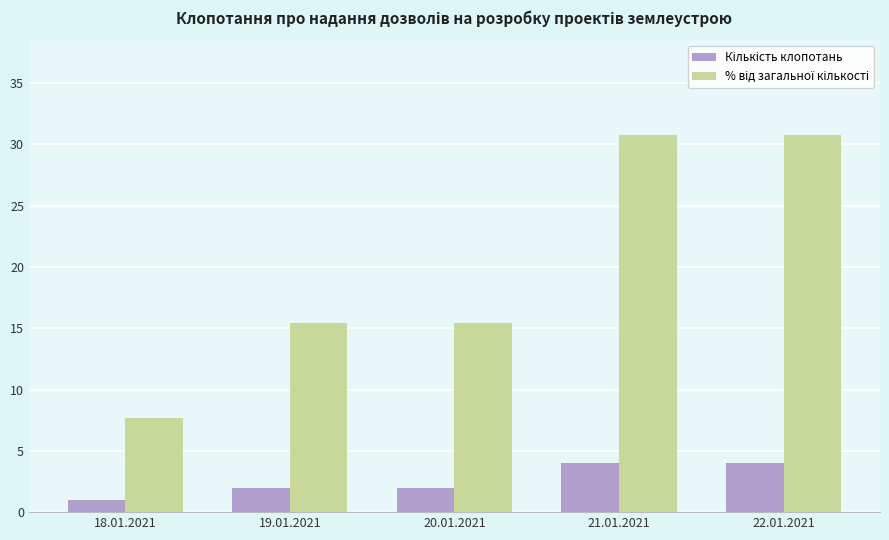

What is the label of the 4th bar from the left?

21.01.2021